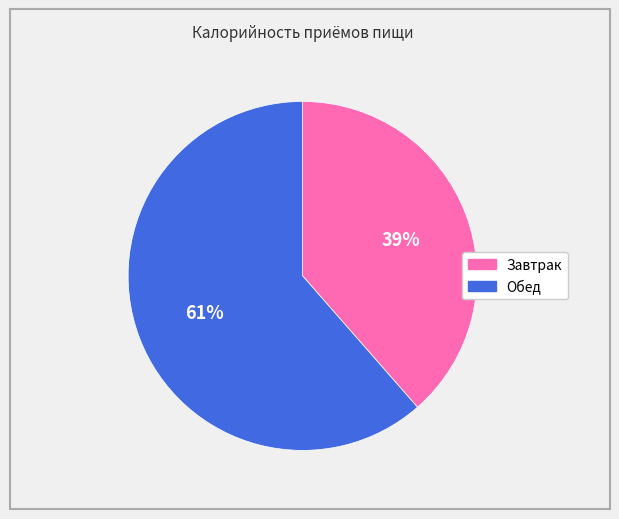

Do Завтрак and Обед together represent more than half of the pie?

Yes